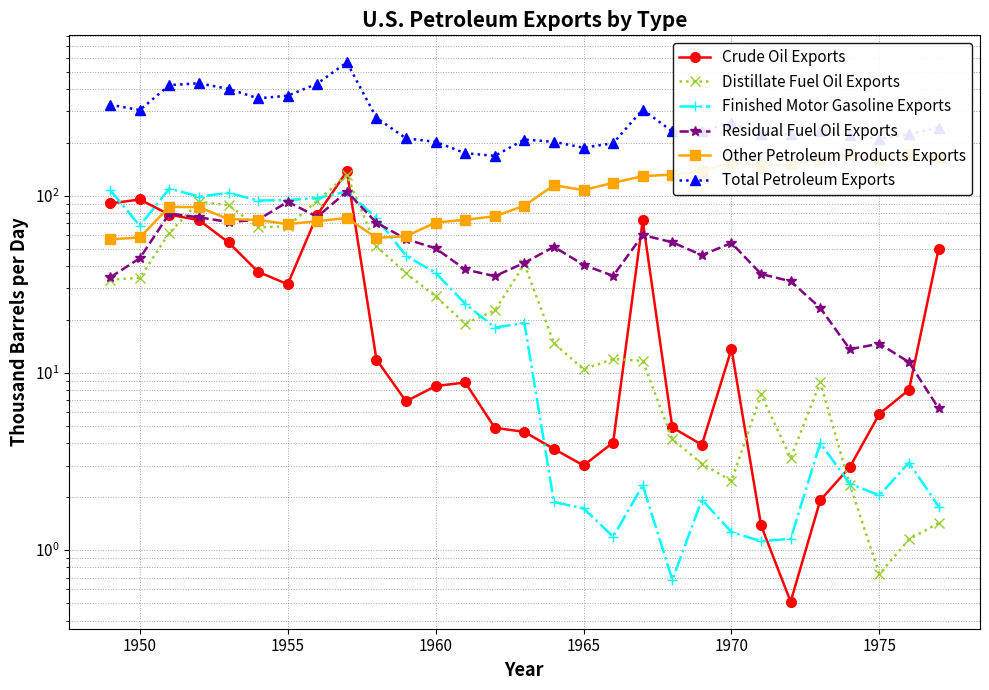

Is the value of Total Petroleum Exports at 1960 greater than the value of Crude Oil Exports at 8?

Yes